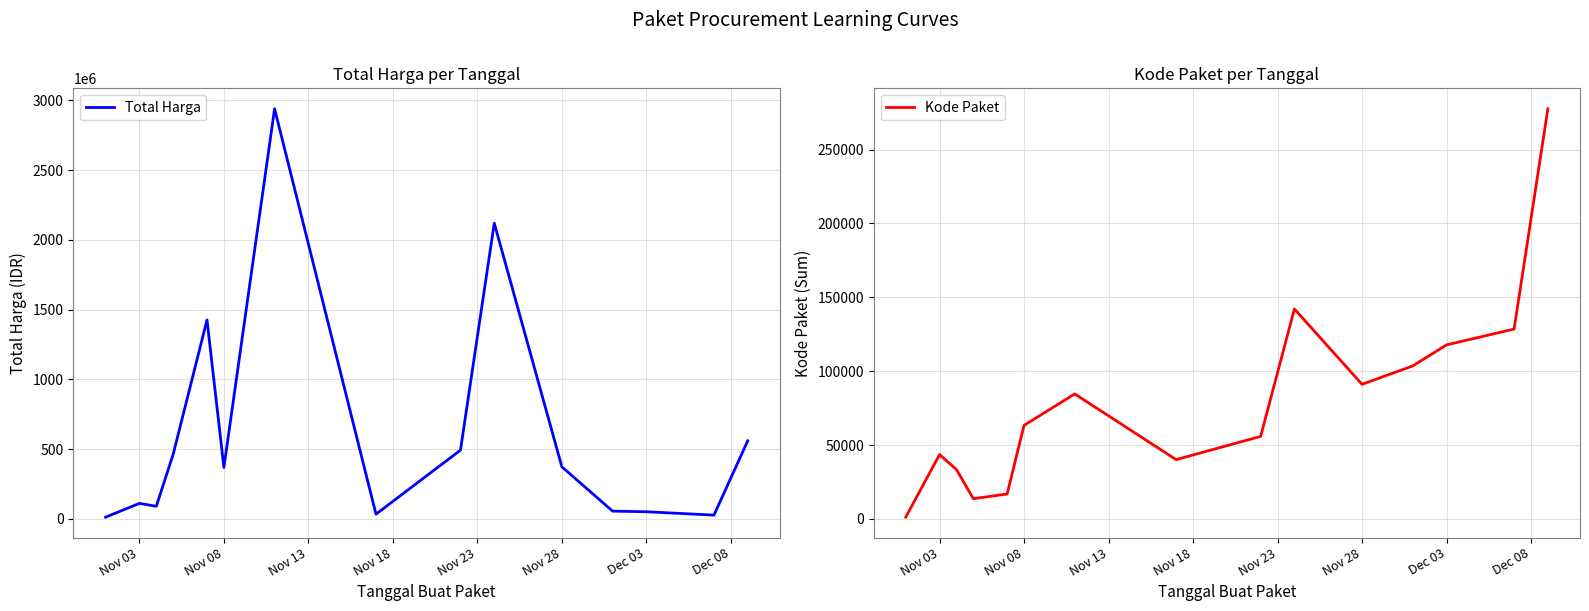

What is the maximum value for Total Harga?

2939163240